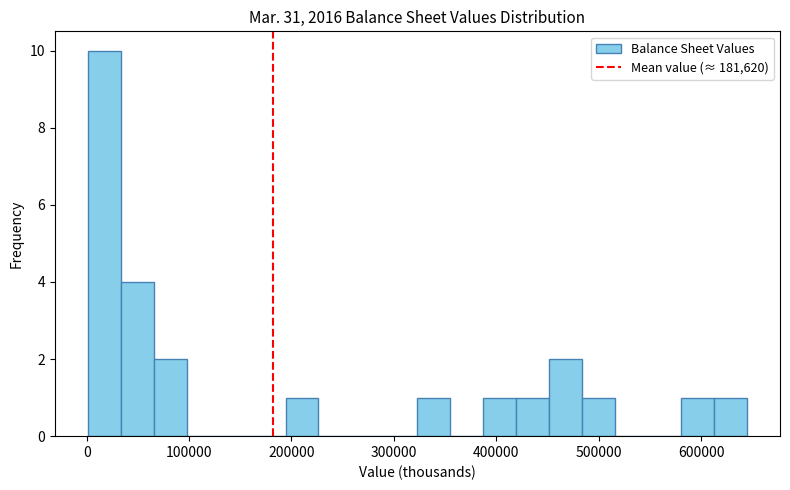

Around what value on the x-axis is the tallest bar? Give the approximate position of its centre, as read against the axis.

20000